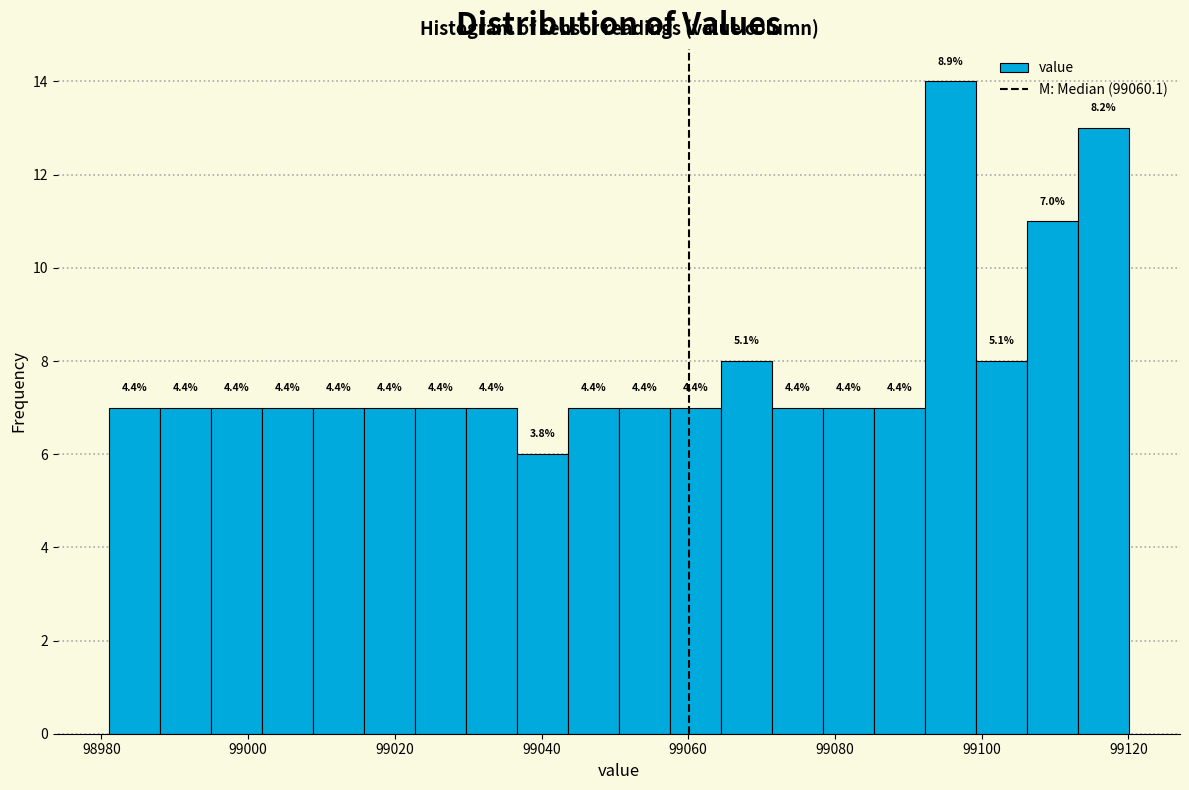

Around what value on the x-axis is the tallest bar? Give the approximate position of its centre, as read against the axis.

99096